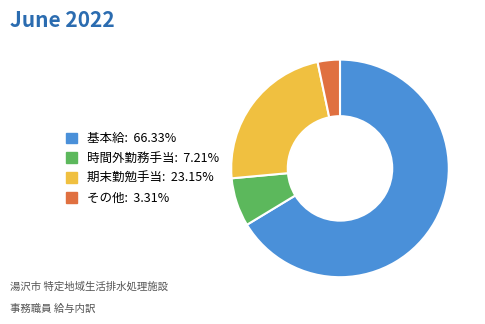

Does any single category account for the majority?

Yes